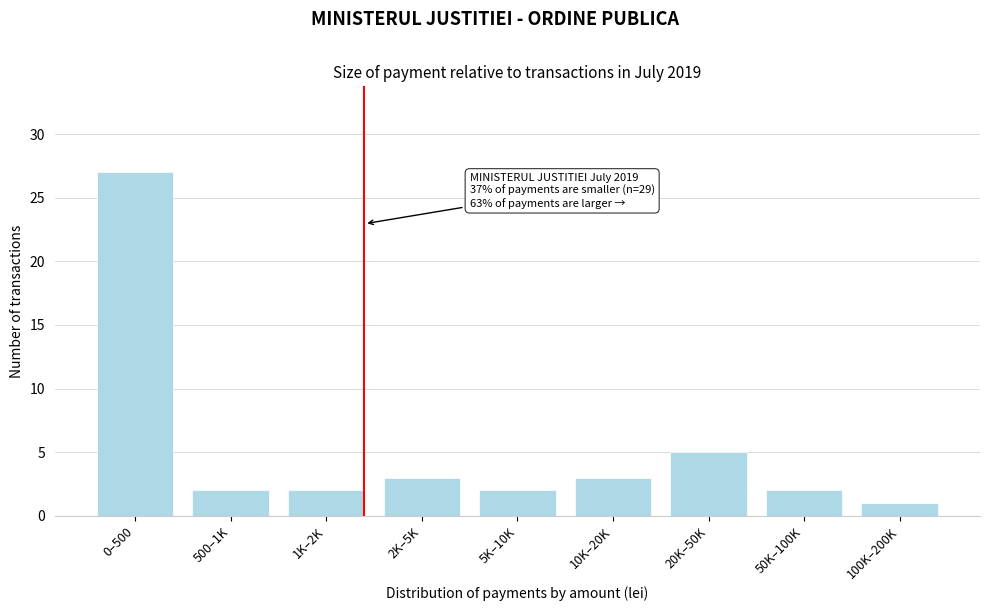

Reading left to right, extract all data points from this chart.

0–500=27	500–1K=2	1K–2K=2	2K–5K=3	5K–10K=2	10K–20K=3	20K–50K=5	50K–100K=2	100K–200K=1